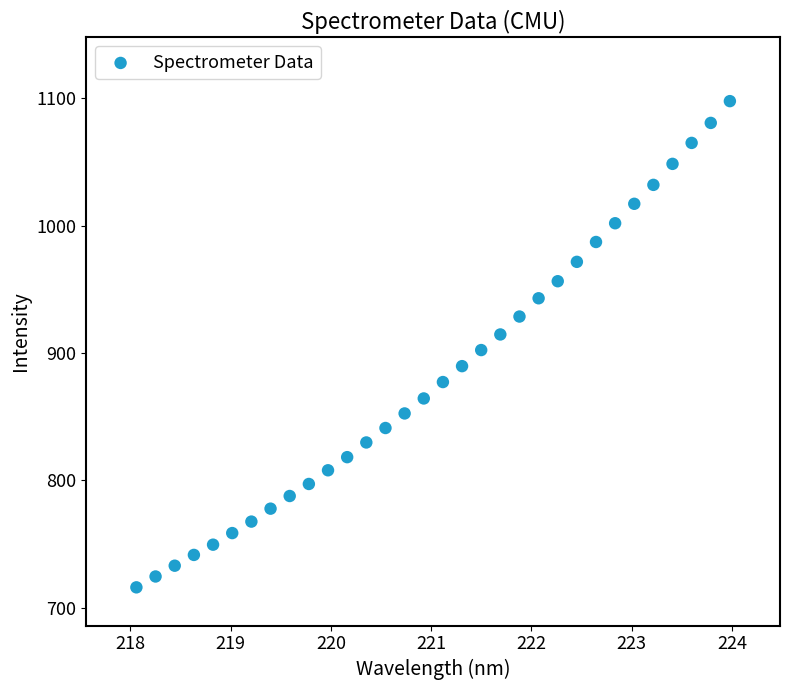

What is the range of Y values (max minus min)?

381.6